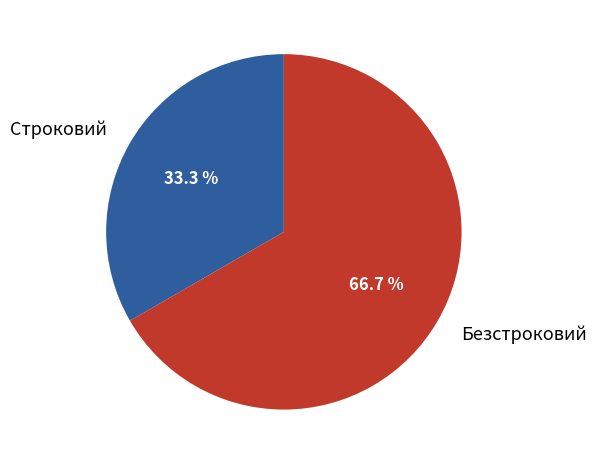

Count the number of slices in the pie.

2